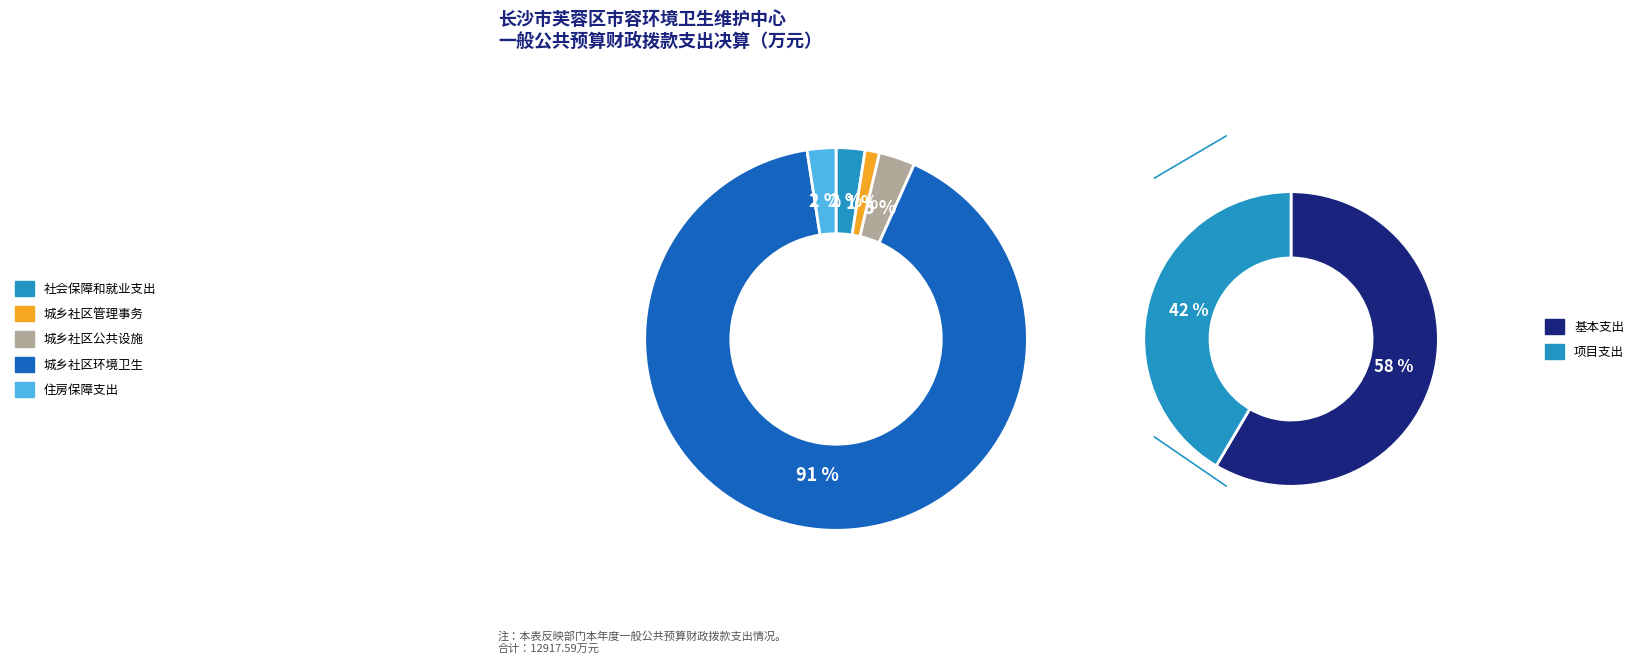

How many slices are in this pie chart?

5